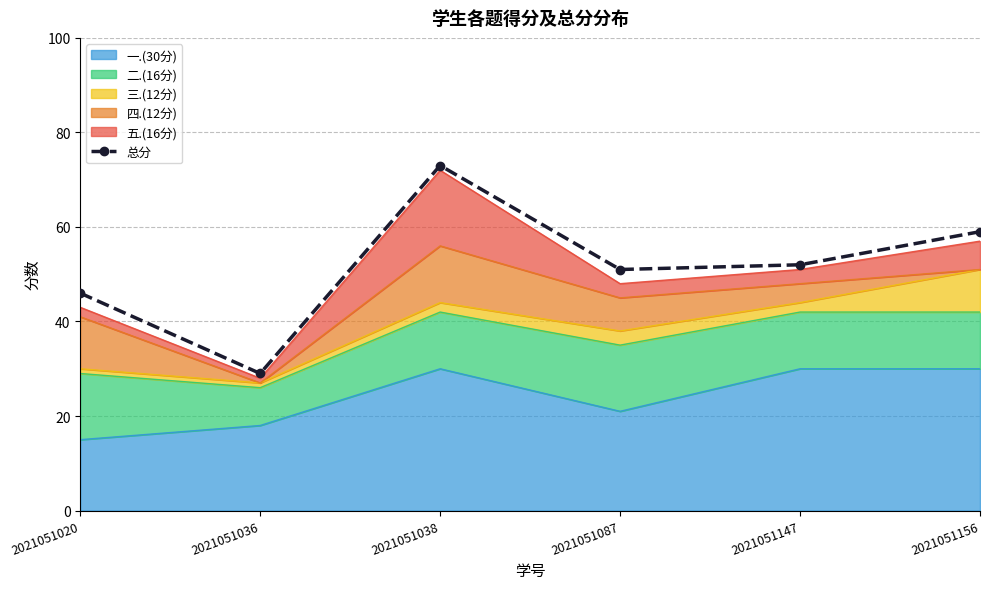

What is the value of the 2nd point from the left?

29